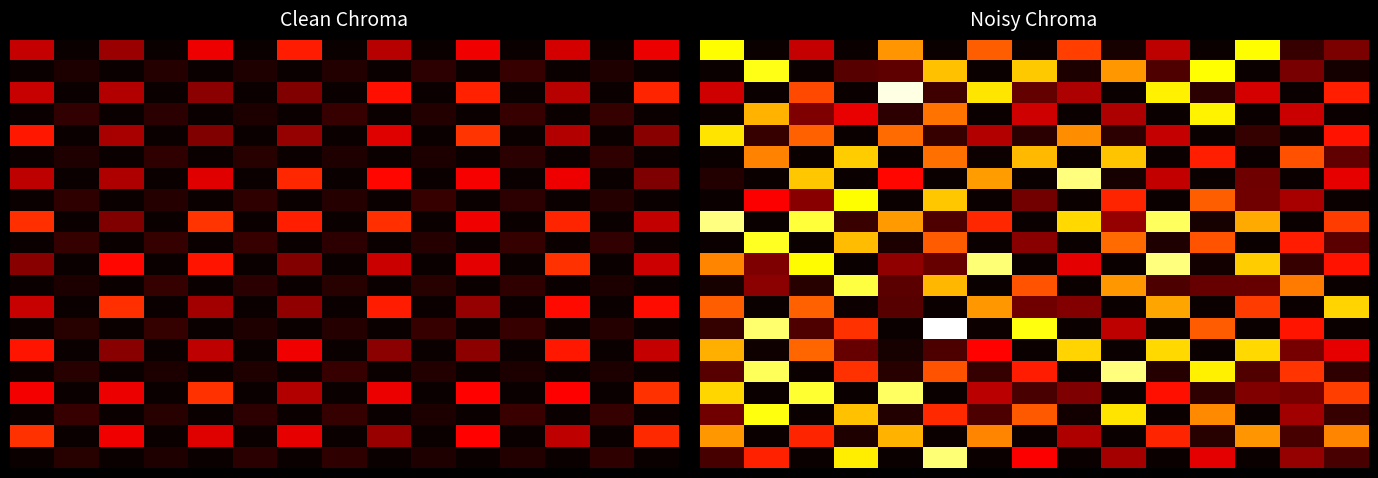

At how many categories does at least one series exceed 29?

15